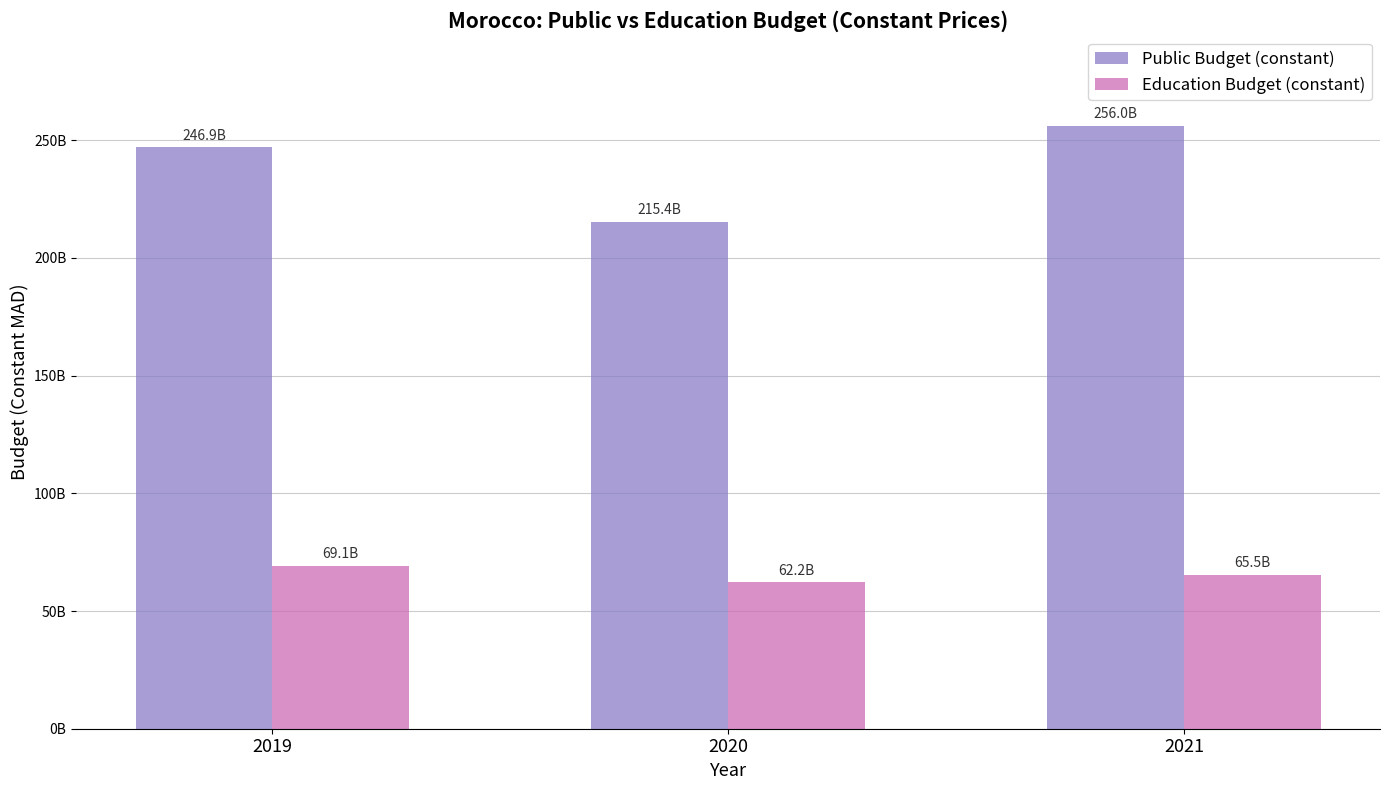

Does the chart contain stacked bars?

No